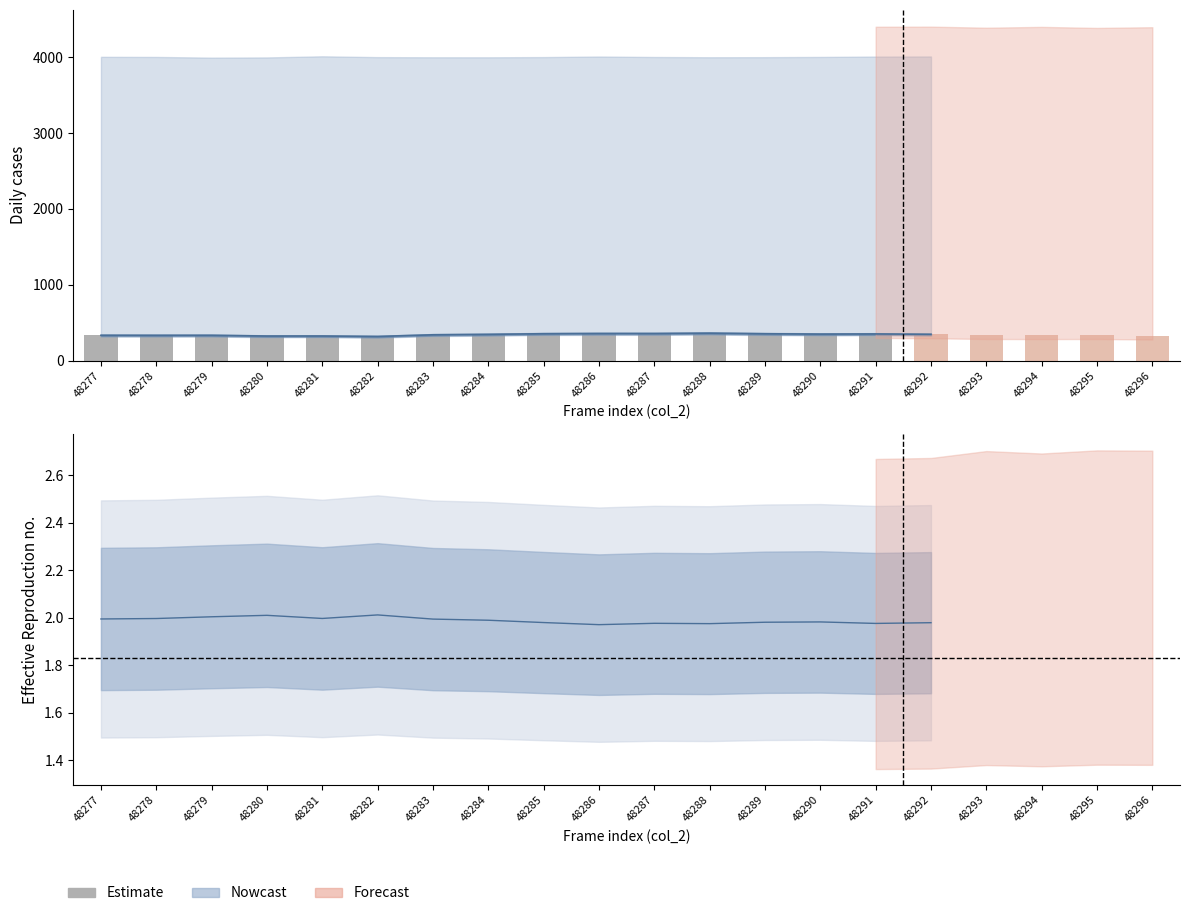

Does the chart contain any negative values?

No